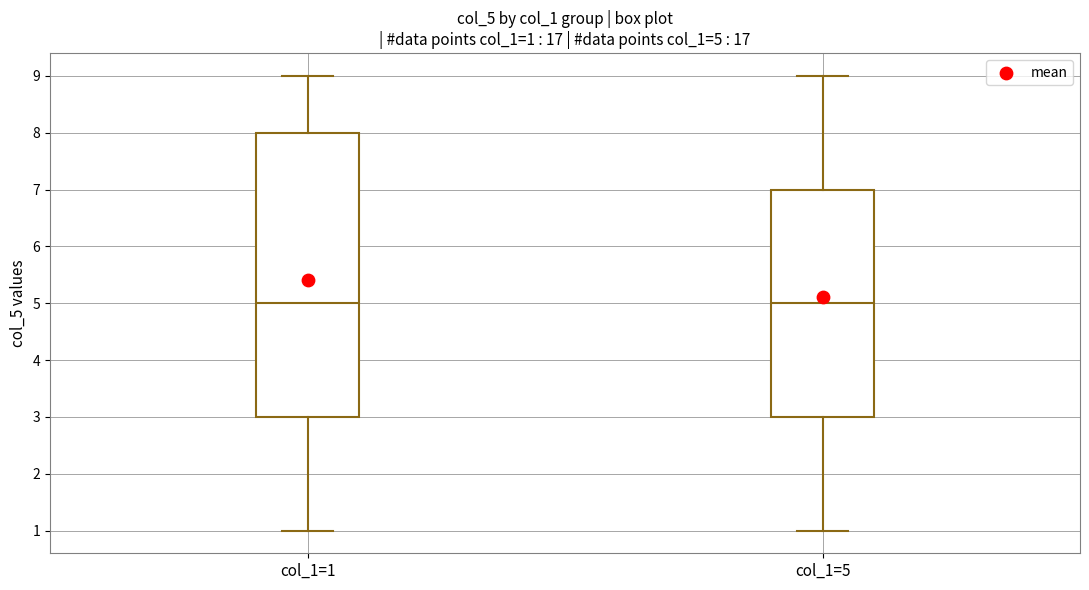

Comparing the boxes themselves (not the whiskers), which one is the tallest?

col_1=1